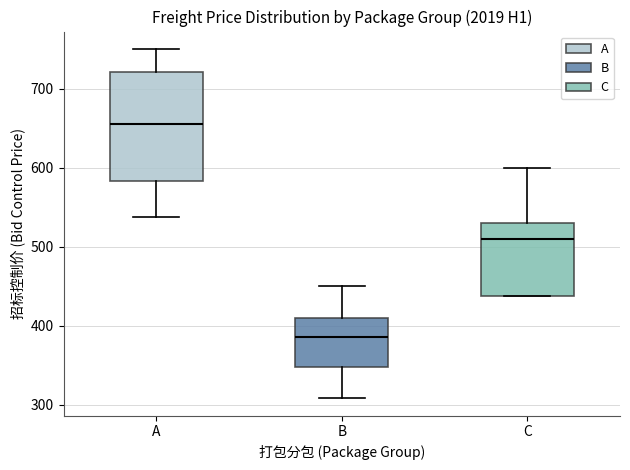

Which box is the tallest, from its lower edge to its upper edge?

A